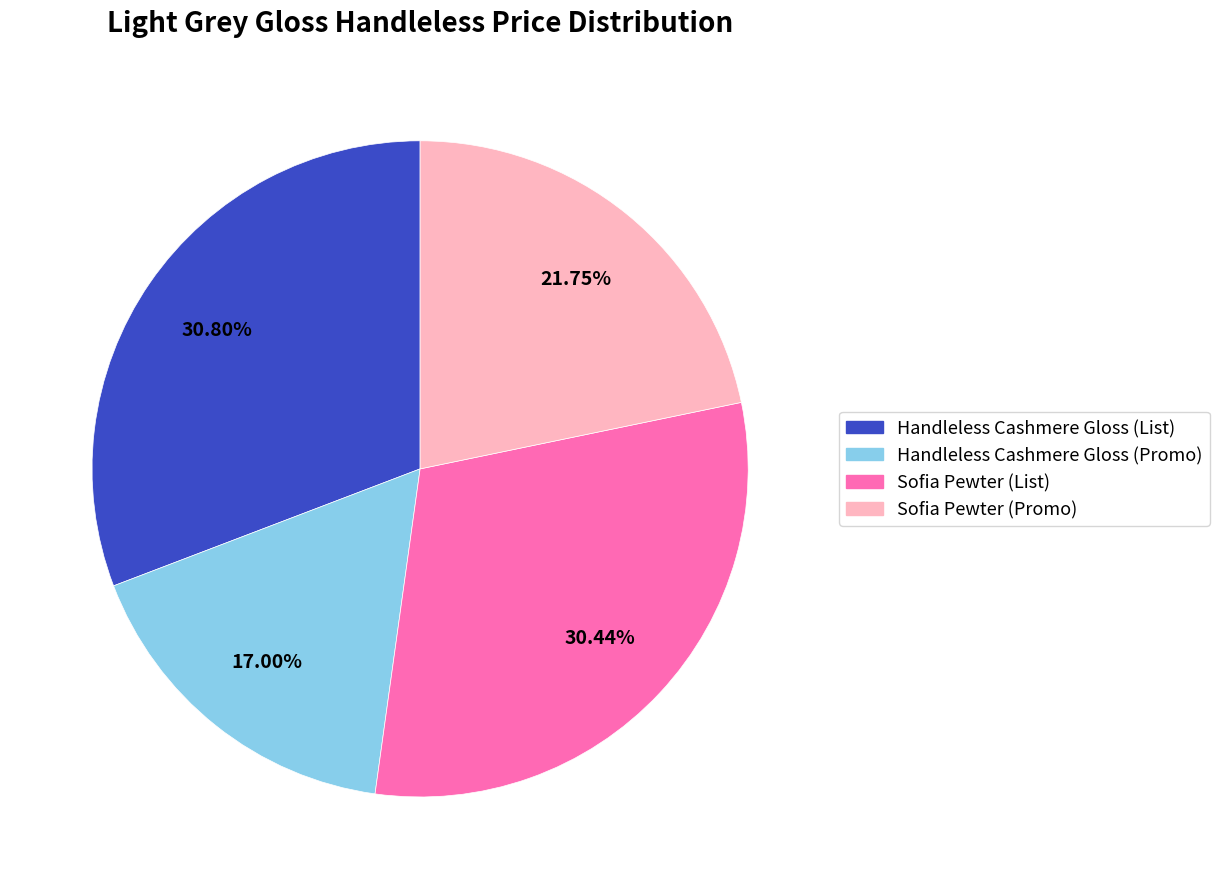

How many slices are in this pie chart?

4